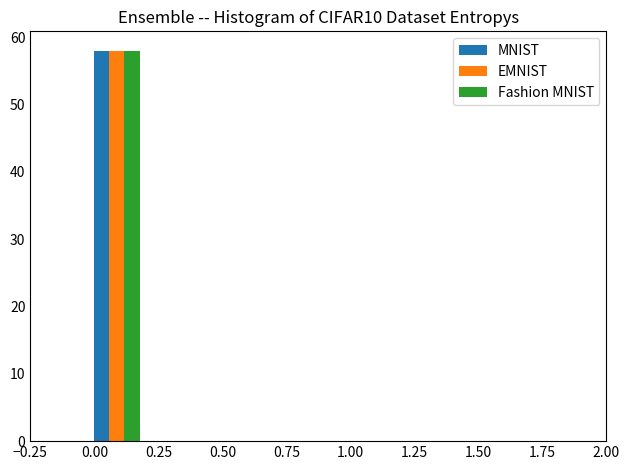

In the MNIST series, which range on the x-axis has the tallest bar?

-0.025 to 0.200